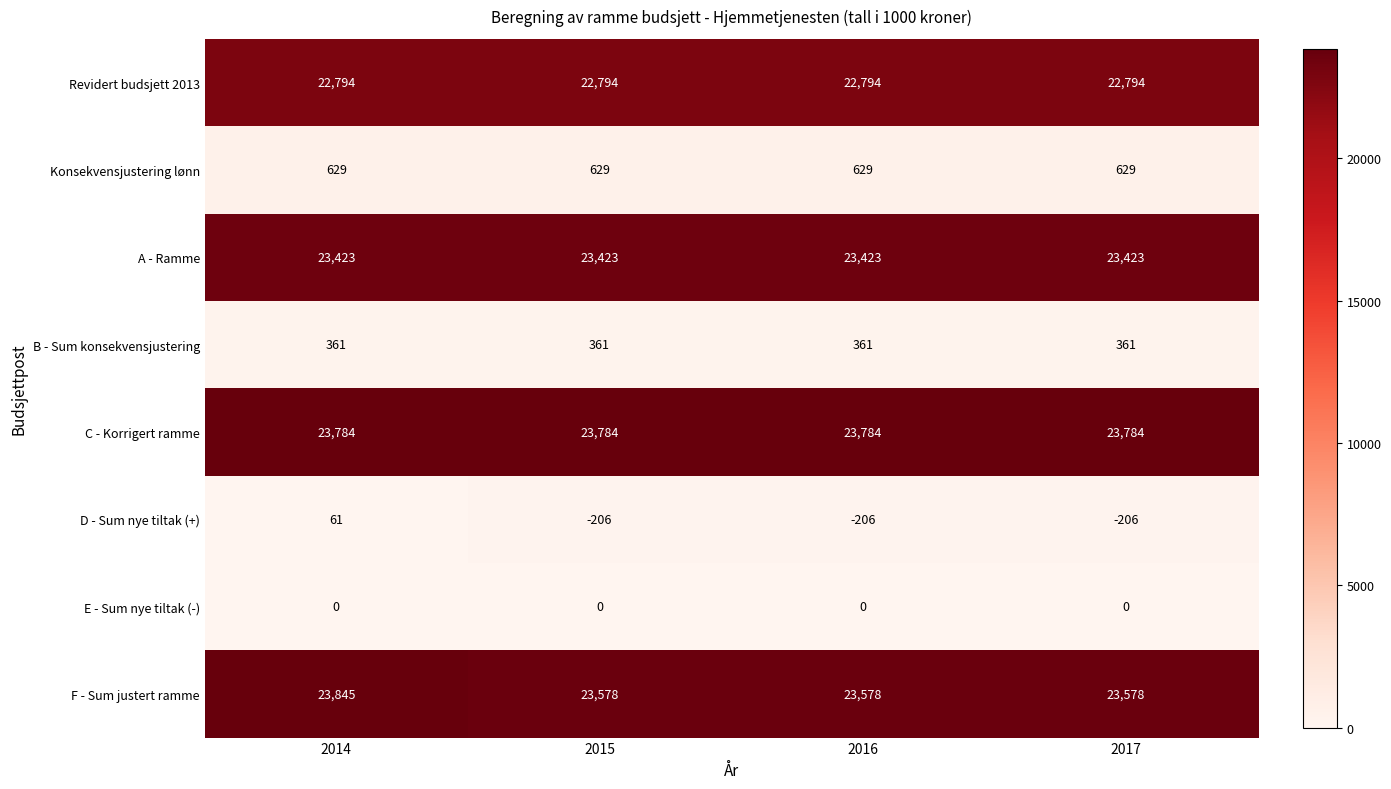

What is the difference between the maximum and second lowest values in the F - Sum justert ramme series?

267